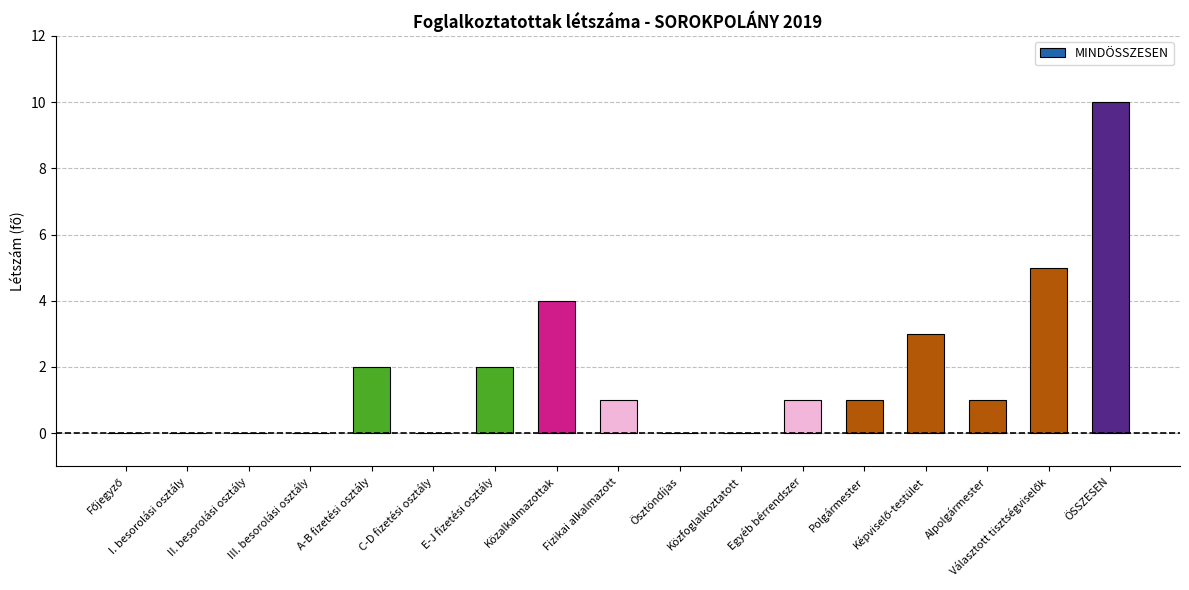

Count the number of categories in the chart.

17